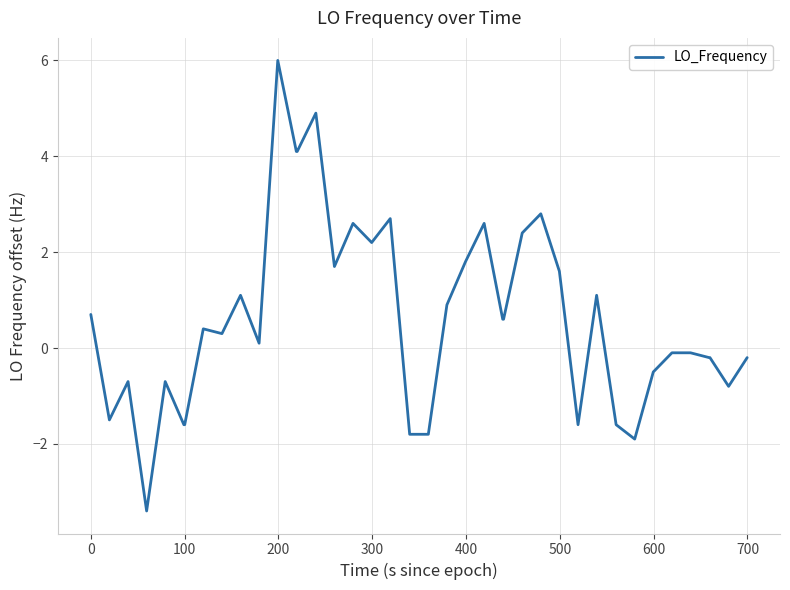

What is the difference between the maximum and minimum values?

9.4